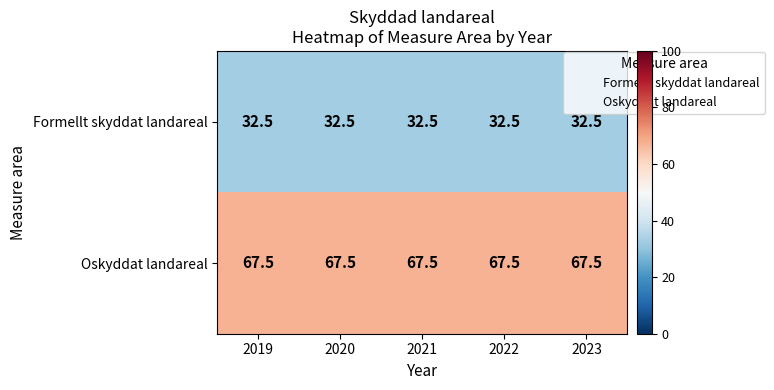

What value does the Formellt skyddat landareal series have at 2023?

32.5